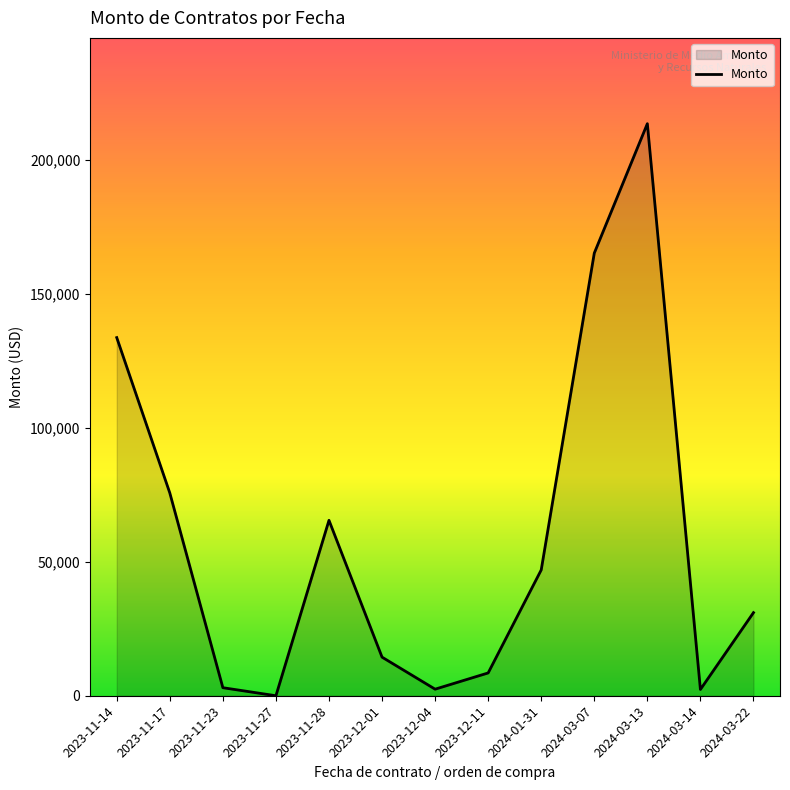

What is the greatest value displayed?

213408.9